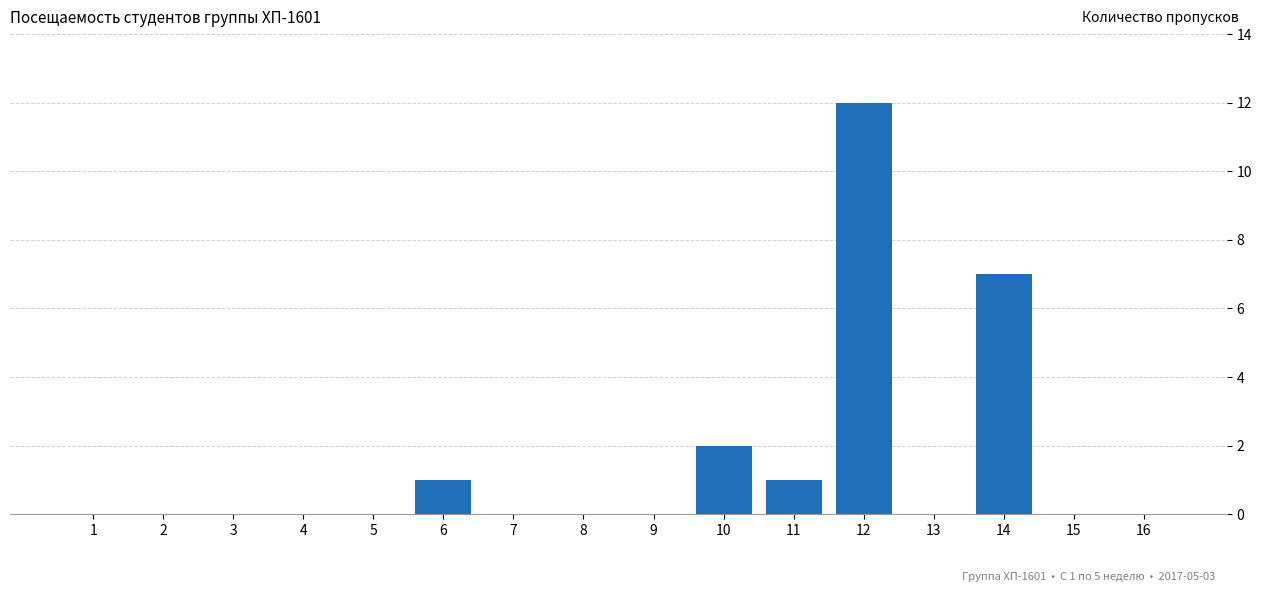

Reading left to right, what are all the values shown in this chart?

1=0	2=0	3=0	4=0	5=0	6=1	7=0	8=0	9=0	10=2	11=1	12=12	13=0	14=7	15=0	16=0